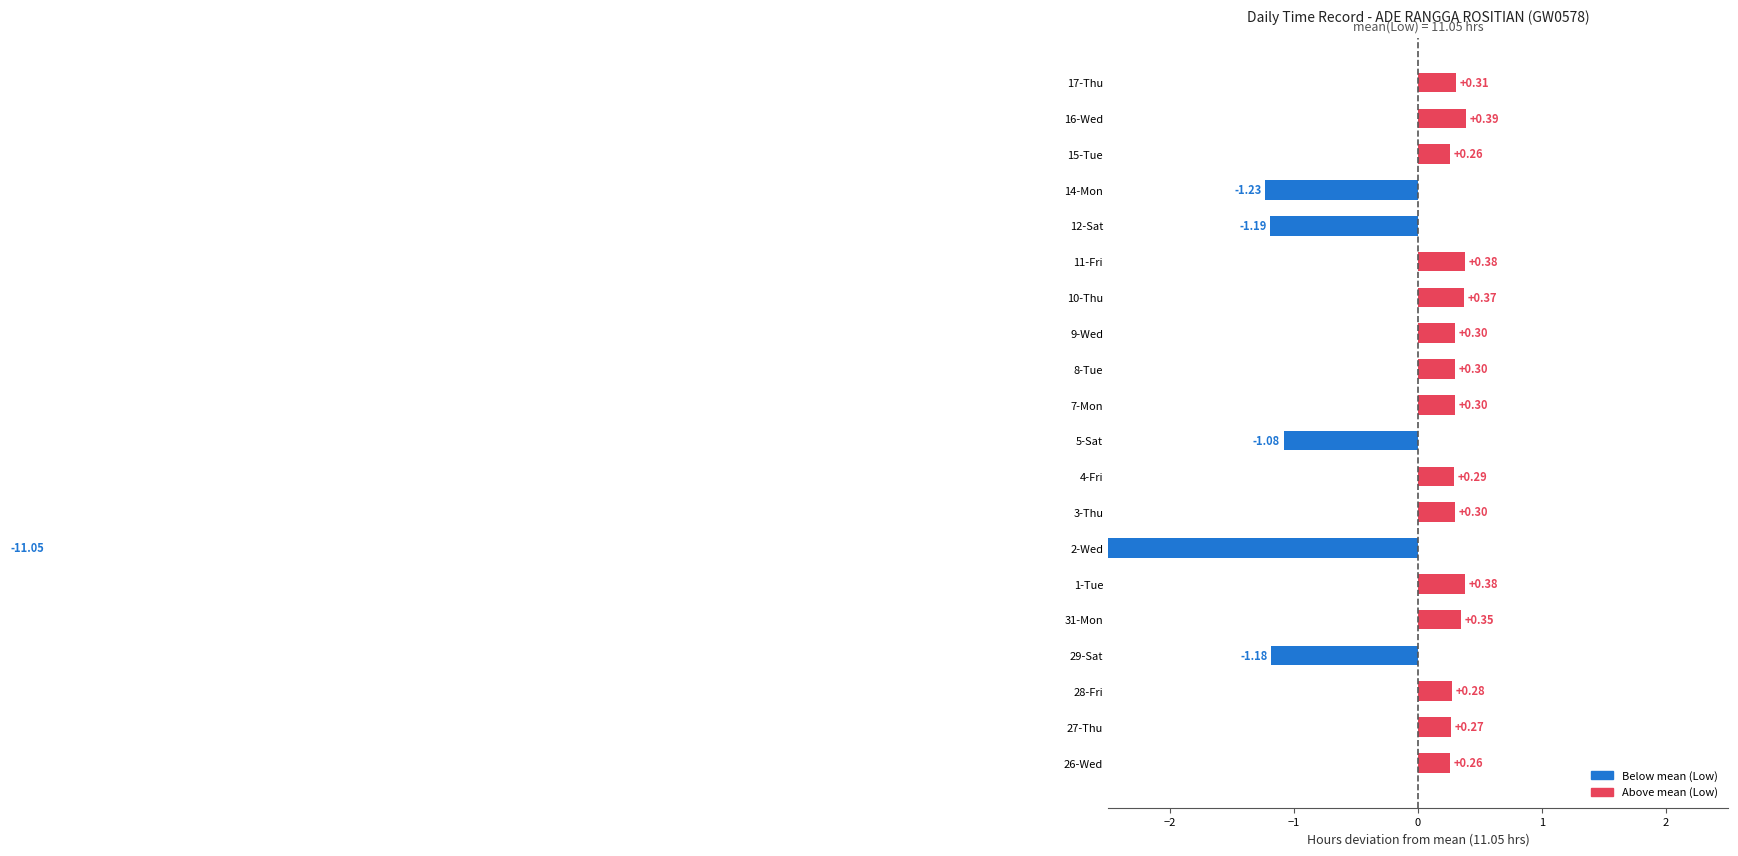

How many data points does each series have?

20